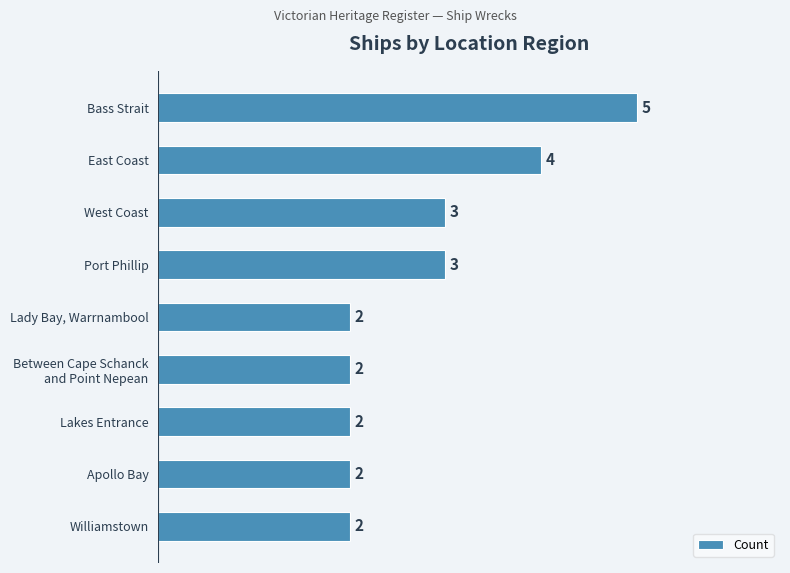

What is the smallest value displayed?

2